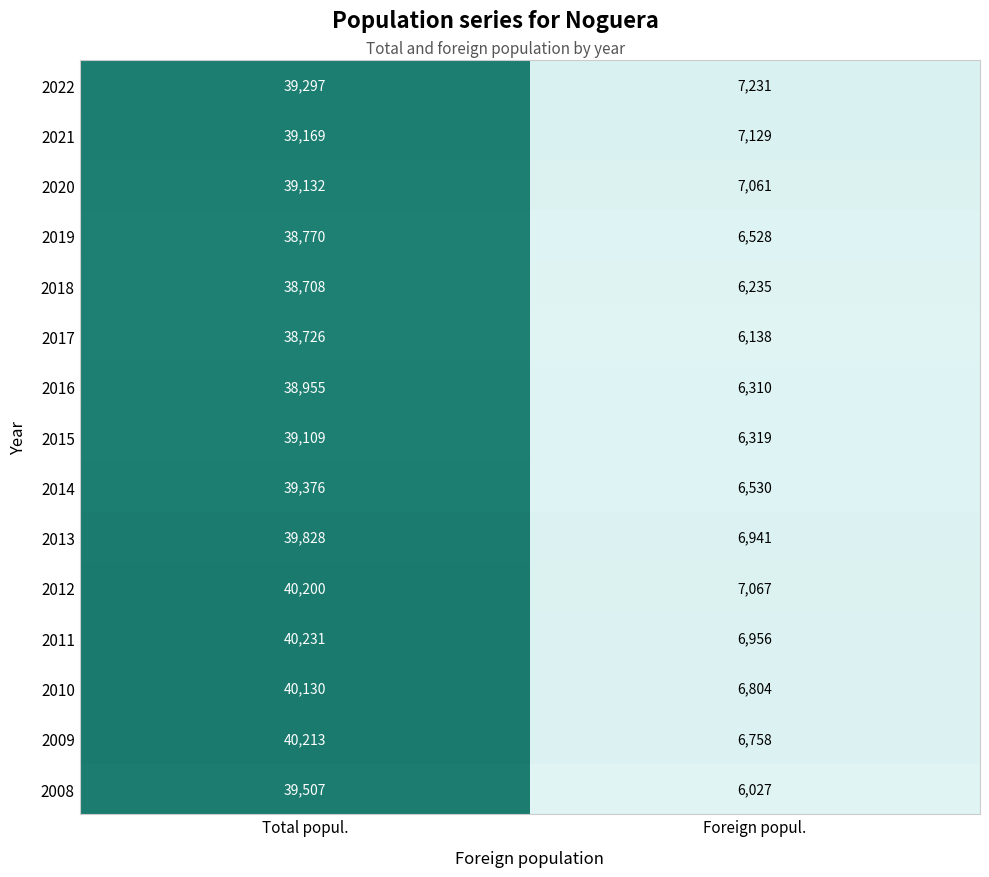

What is the difference between the maximum and minimum values in the 2020 series?

32071